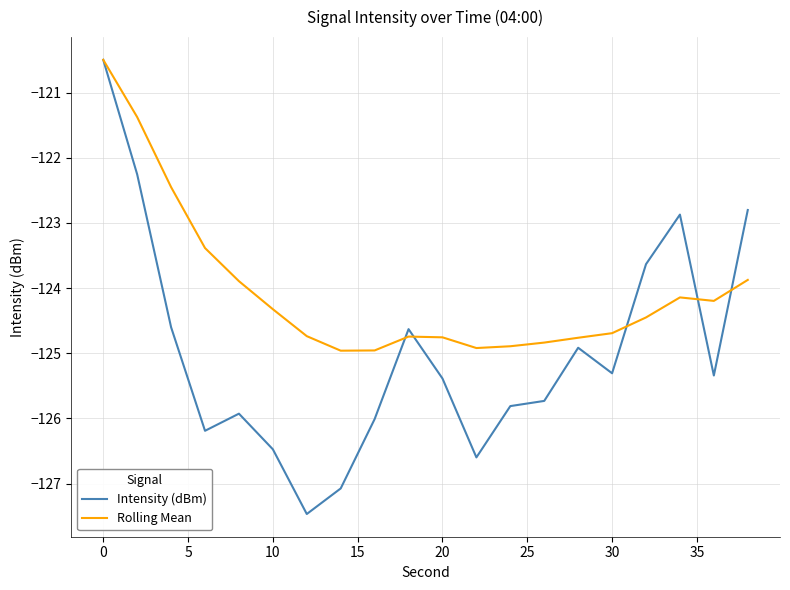

Which series has the widest spread of values?

Intensity (dBm)